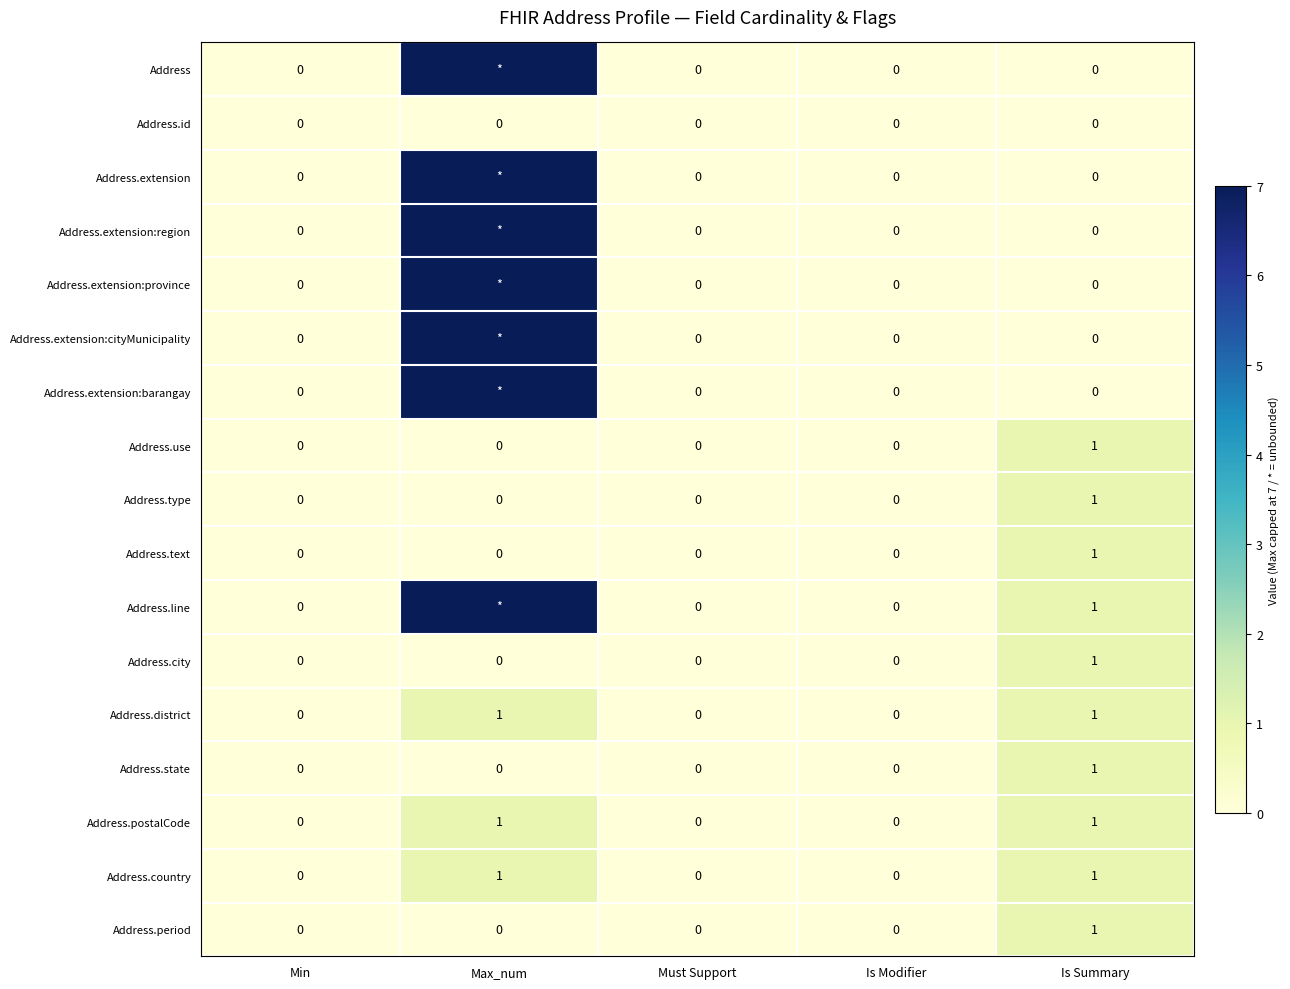

Which category has the highest value in the Address.text series?

Is Summary